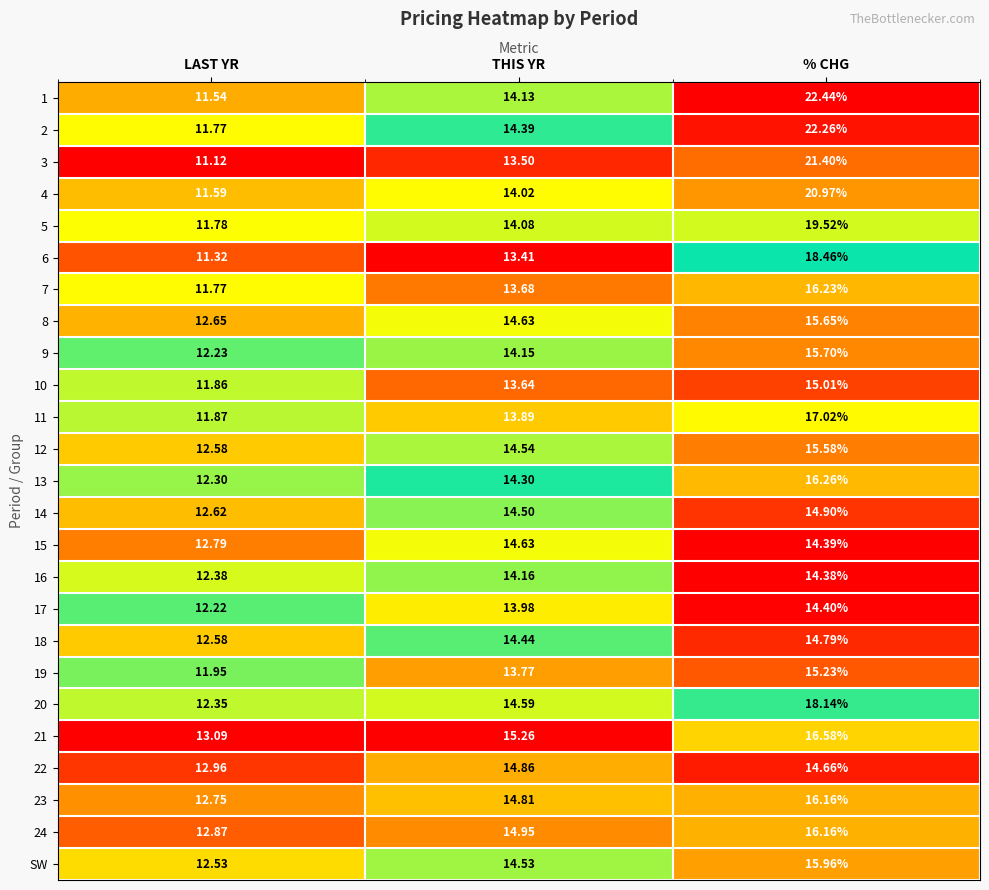

At which category is the sum across all series the highest?

% CHG